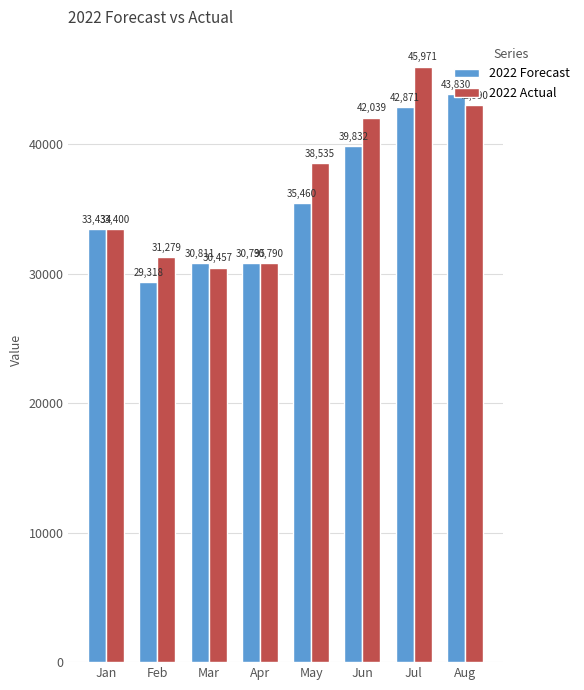

Reading left to right, transcribe all the data shown in this chart.

2022 Forecast: Jan=33434	Feb=29318	Mar=30811	Apr=30795	May=35460	Jun=39832	Jul=42871	Aug=43830
2022 Actual: Jan=33400	Feb=31279	Mar=30457	Apr=30790	May=38535	Jun=42039	Jul=45971	Aug=42990